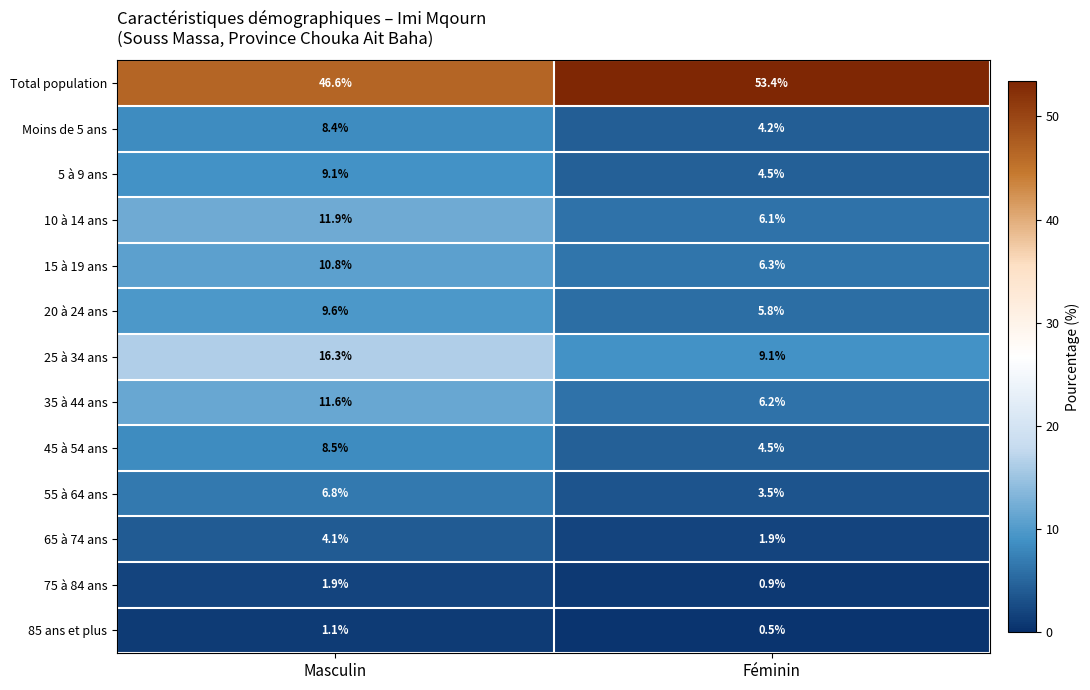

Is it true that Moins de 5 ans equals 2.5 at Féminin?

False